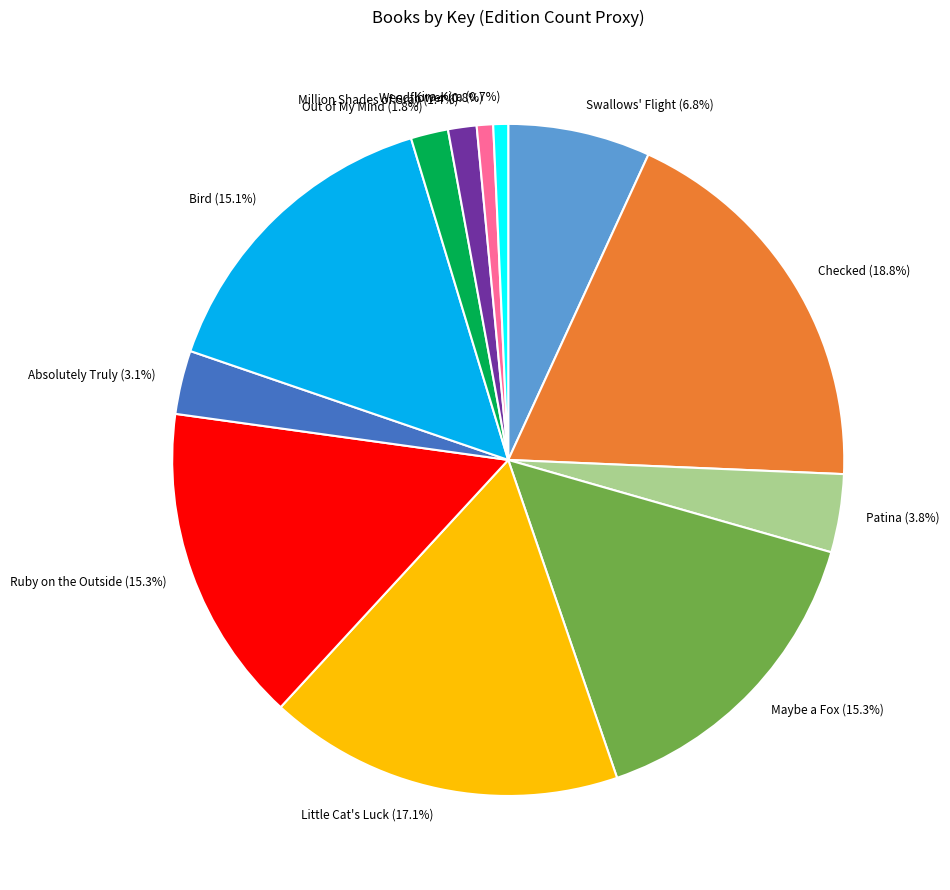

The Patina slice represents 4% of the pie. True or false?

True